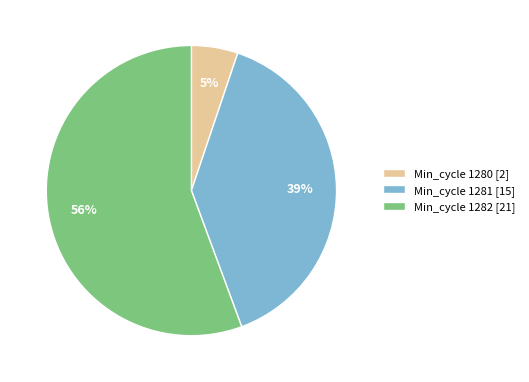

Which category has the smallest portion of the pie?

Min_cycle 1280 [2]